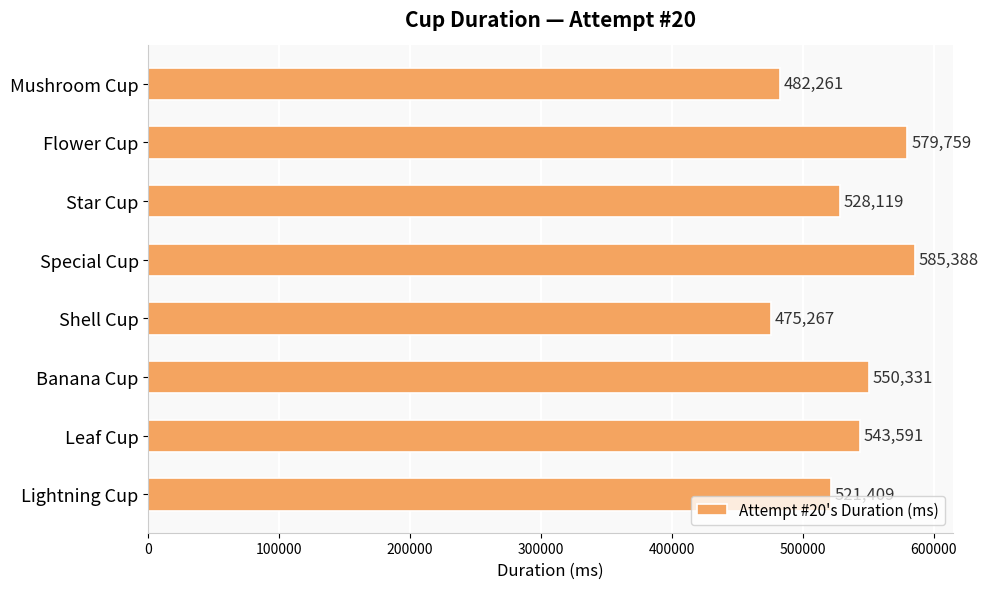

What is the difference between the second highest and second lowest values?

97498